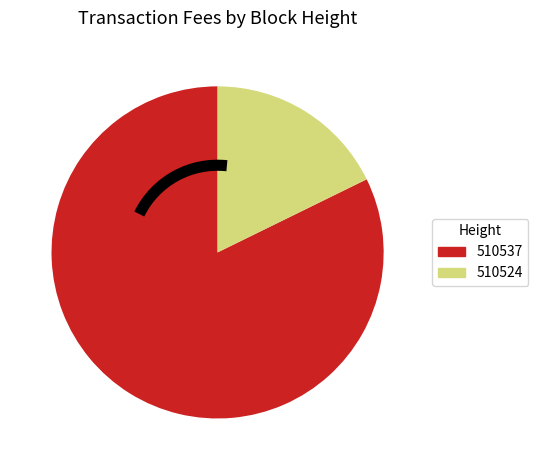

True or false: 510524 accounts for 31% of the total.

False